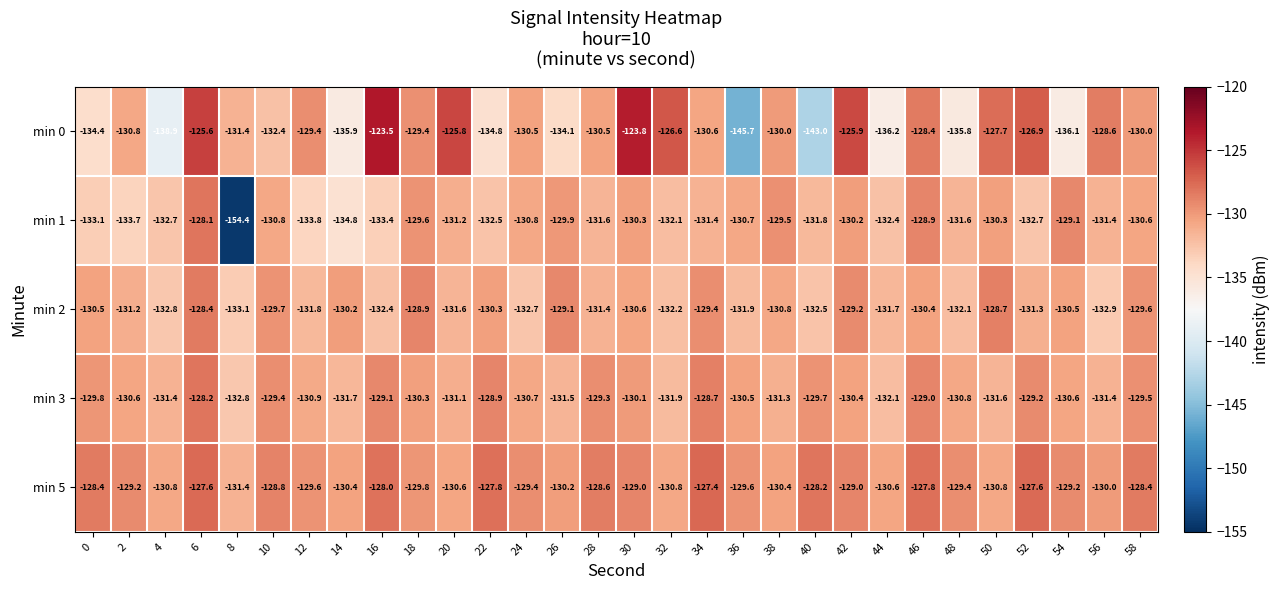

List the series in order of their overall mean, highest first.

min 5, min 3, min 2, min 0, min 1